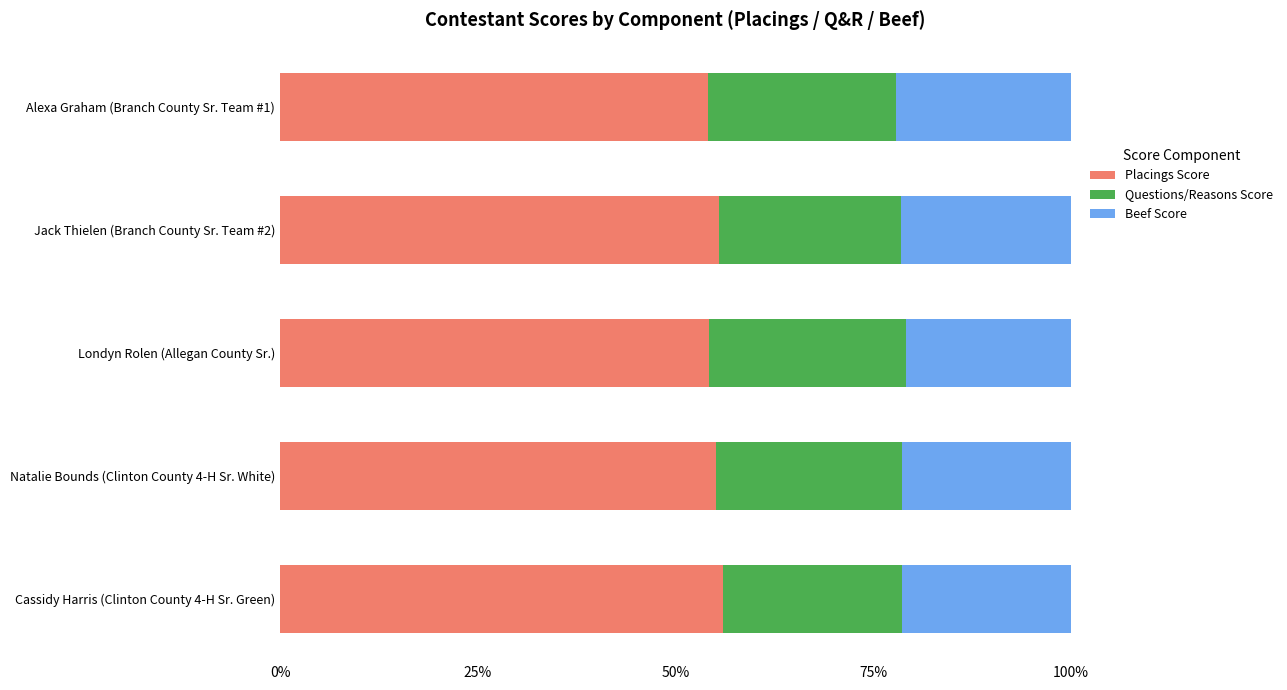

What is the total value across all series at Londyn Rolen (Allegan County Sr.)?

100.0